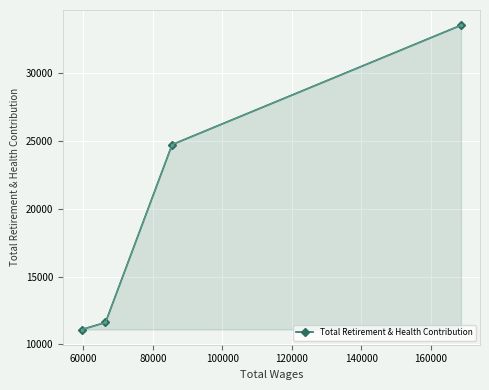

True or false: the data has more than 1 interior local peaks.

False